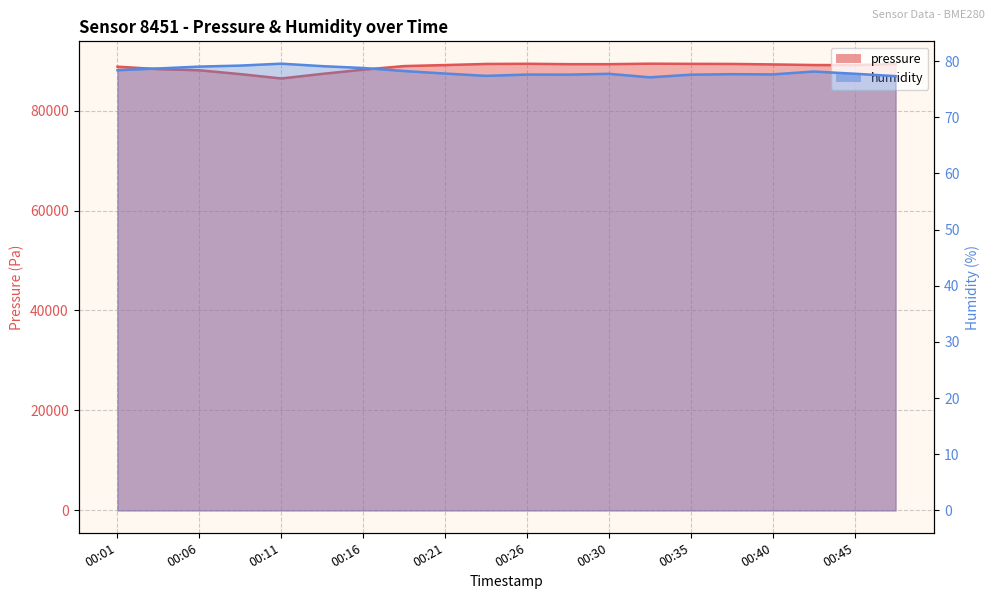

What is the total value across all series at 00:28?

89351.3